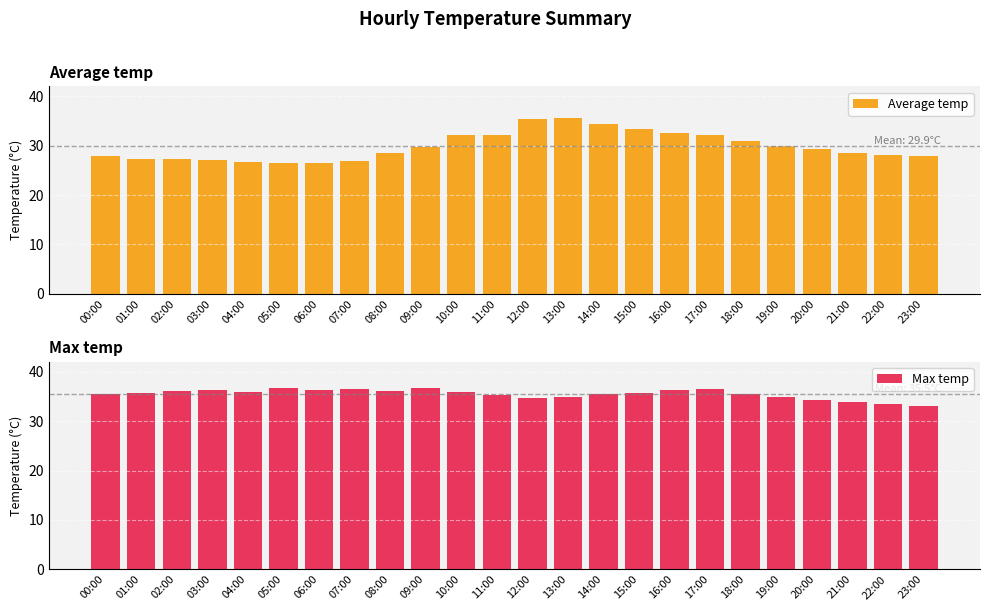

Reading right to left, transcribe all the data shown in this chart.

Average temp: 23:00=28.0	22:00=28.1	21:00=28.6	20:00=29.4	19:00=29.9	18:00=31.0	17:00=32.1	16:00=32.6	15:00=33.4	14:00=34.4	13:00=35.5	12:00=35.3	11:00=32.2	10:00=32.2	09:00=29.8	08:00=28.5	07:00=26.8	06:00=26.5	05:00=26.5	04:00=26.7	03:00=27.0	02:00=27.3	01:00=27.3	00:00=27.9
Max temp: 23:00=33.1	22:00=33.4	21:00=33.9	20:00=34.2	19:00=34.8	18:00=35.5	17:00=36.6	16:00=36.3	15:00=35.7	14:00=35.4	13:00=34.9	12:00=34.7	11:00=35.3	10:00=35.9	09:00=36.8	08:00=36.0	07:00=36.5	06:00=36.2	05:00=36.7	04:00=35.8	03:00=36.4	02:00=36.1	01:00=35.6	00:00=35.5